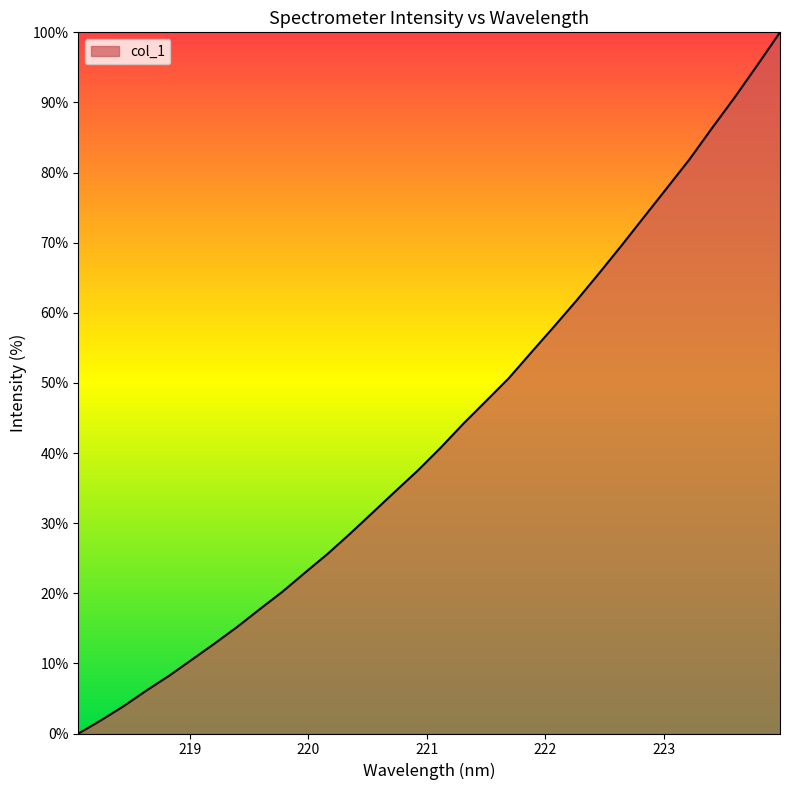

What is the greatest value displayed?

100.0